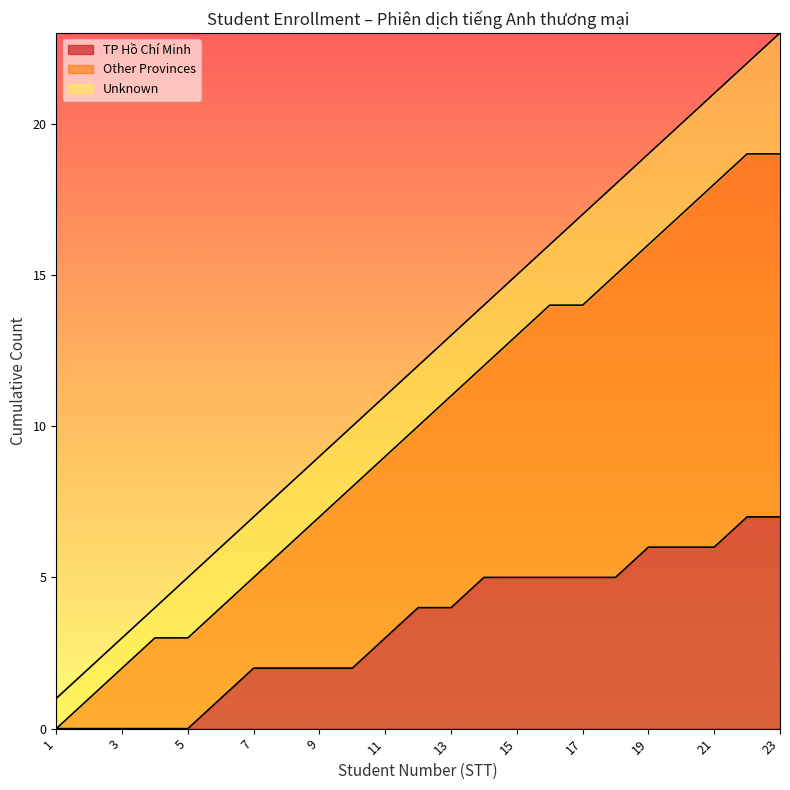

The value of TP Hồ Chí Minh at 3 is -4. True or false?

False